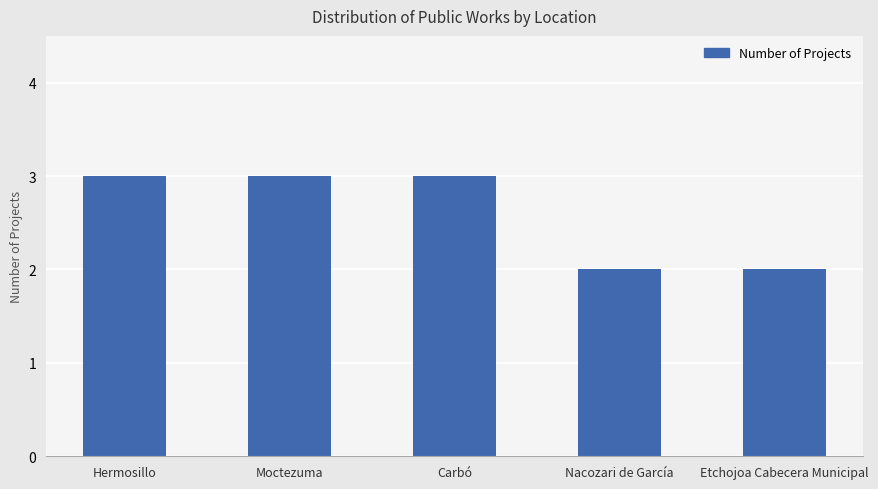

The value at Hermosillo is 1. True or false?

False